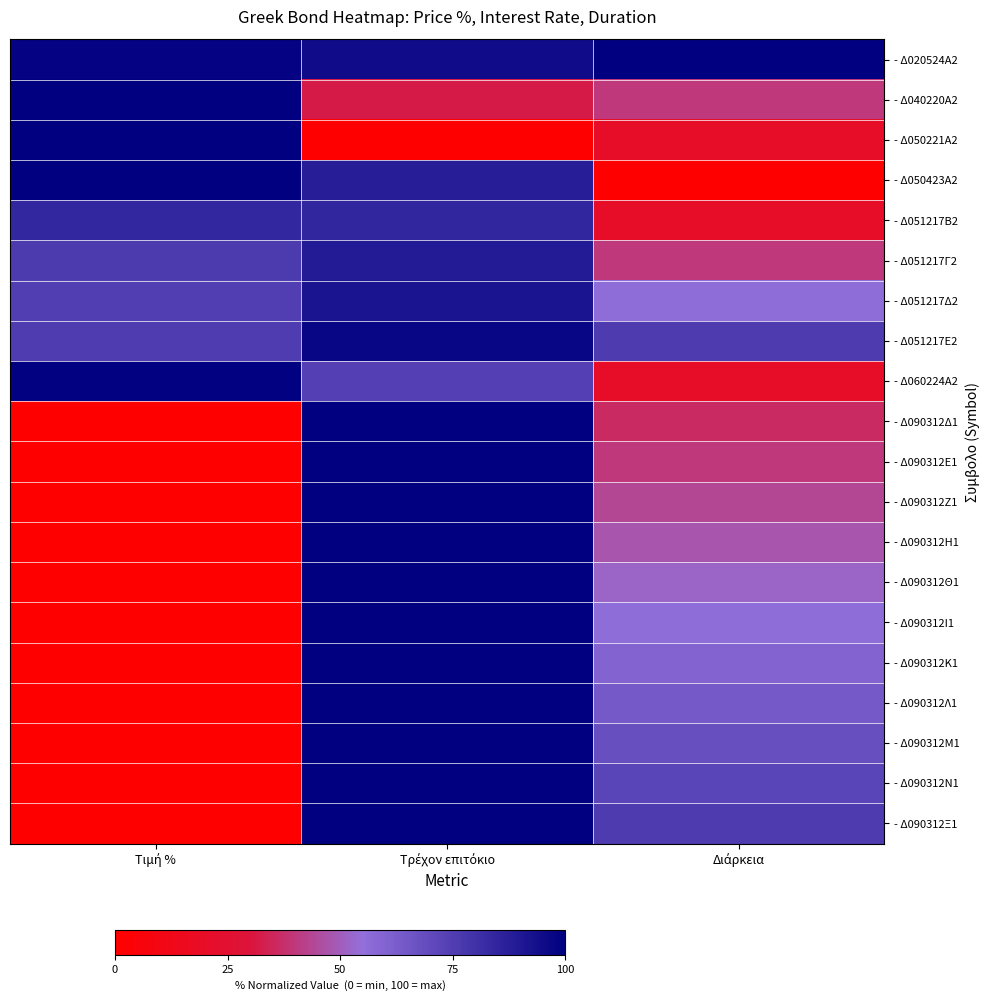

Between Τιμή % and Διάρκεια, which series saw the biggest shift?

- Δ050423Α2